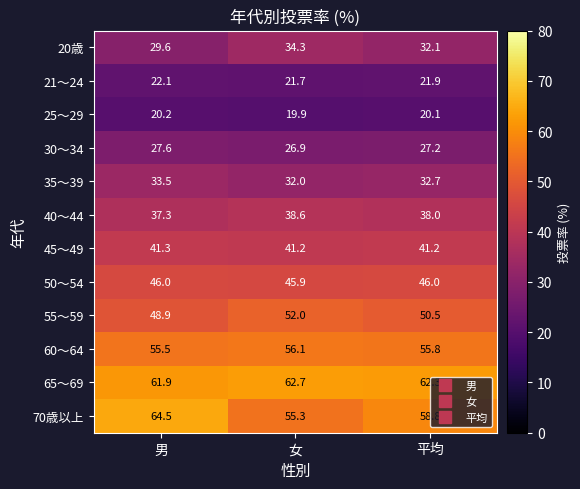

At which label is 21〜24 closest to 21?

女